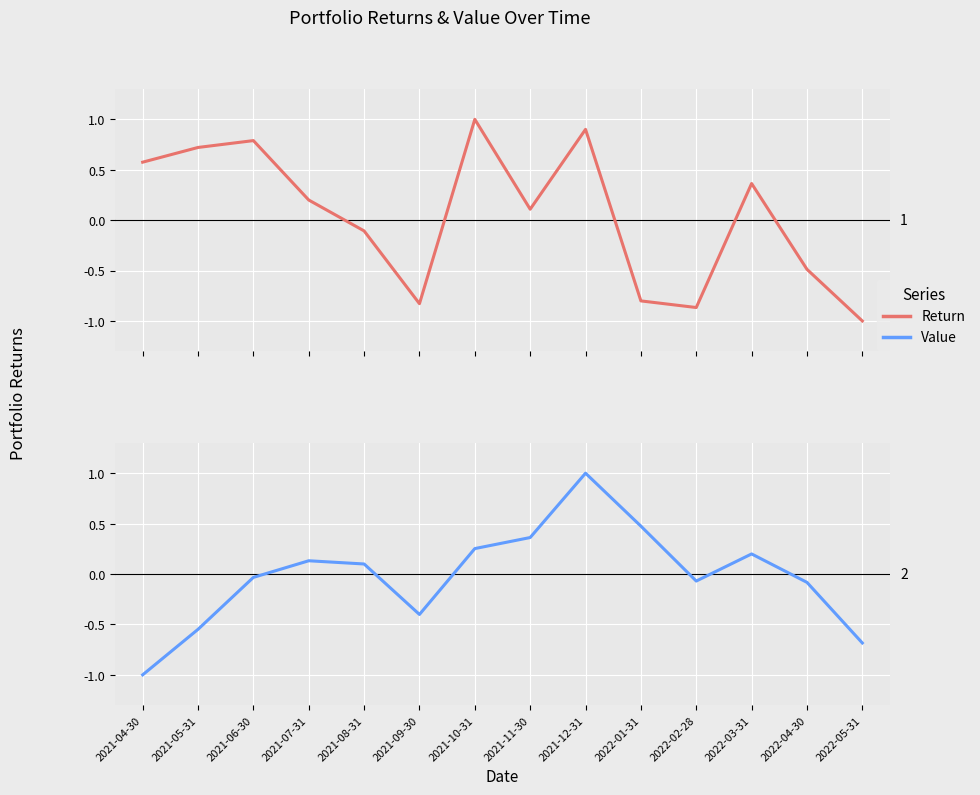

What is the label of the 6th point from the left?

2021-09-30